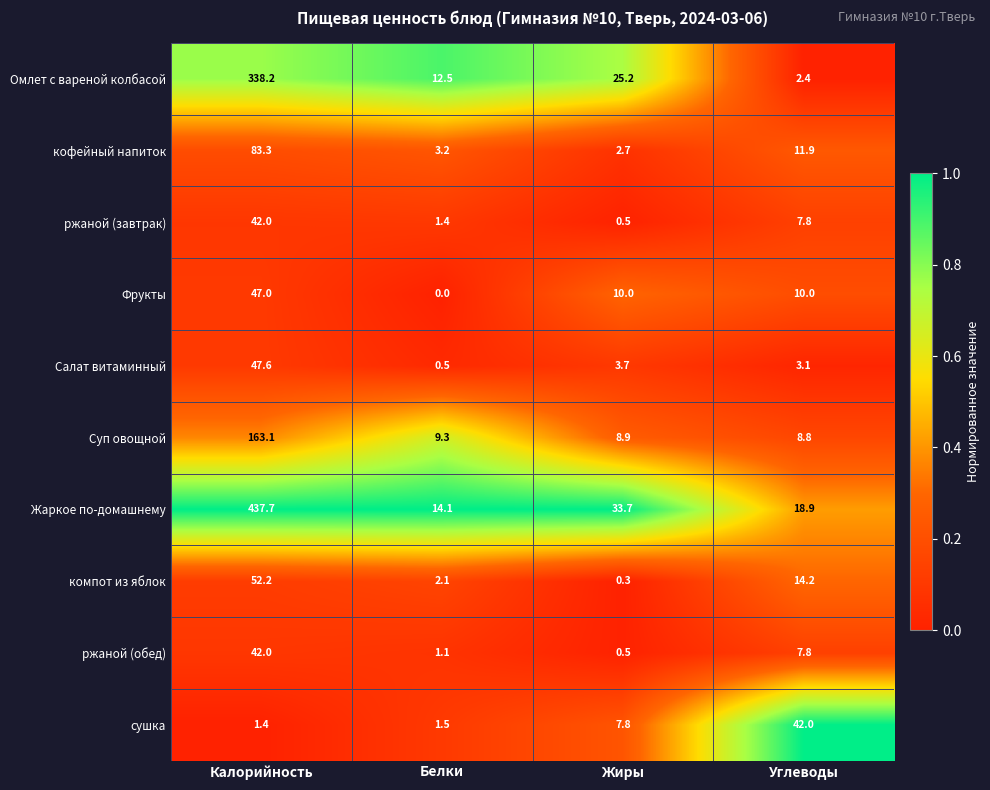

What is the difference between the Суп овощной values at Углеводы and Белки?

0.5